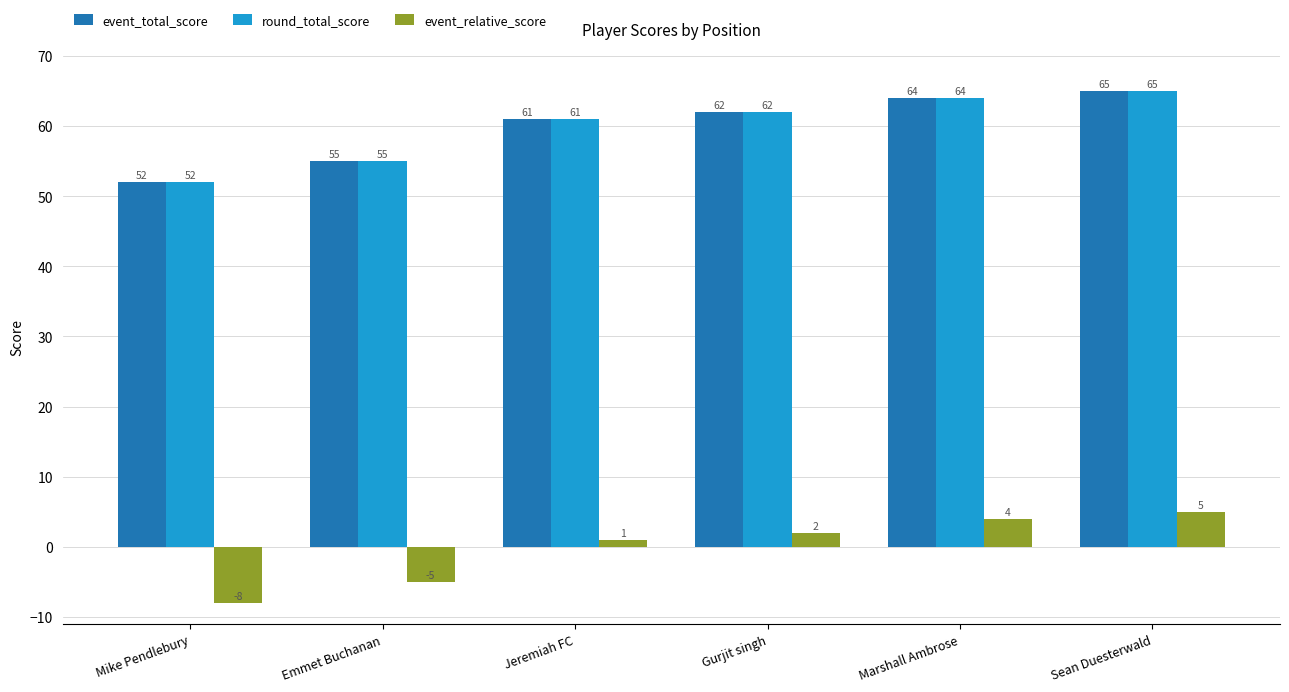

What is the difference between the second highest and minimum values in the event_relative_score series?

12